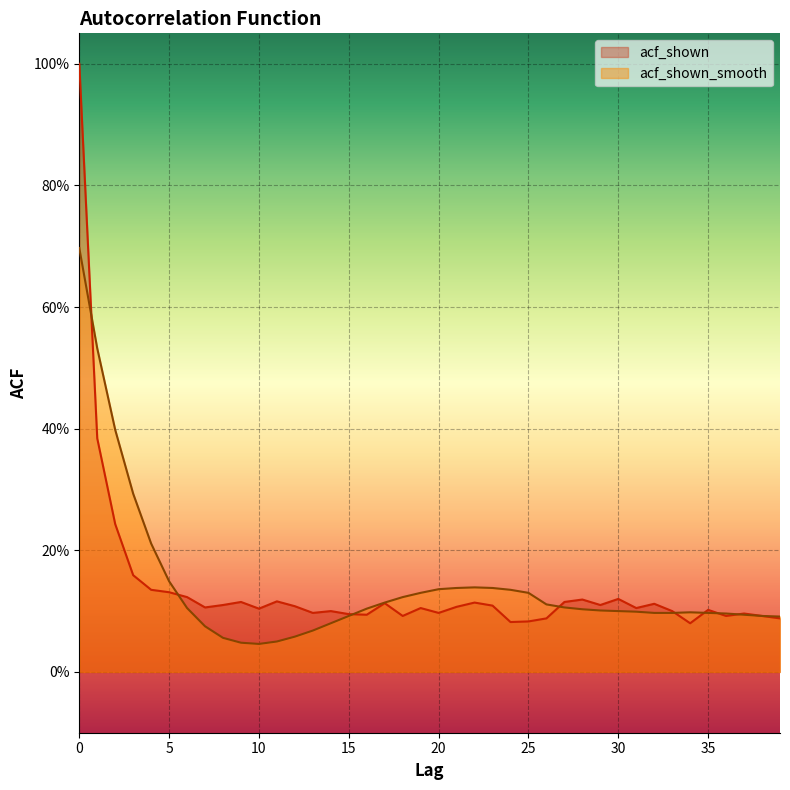

Rank the series by their average value, from lowest to highest.

acf_shown, acf_shown_smooth